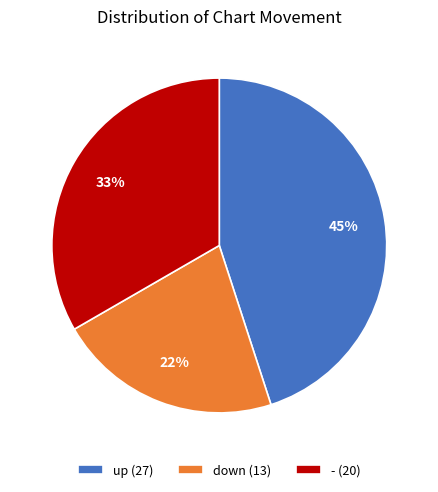

What is the smallest slice in the pie chart?

down